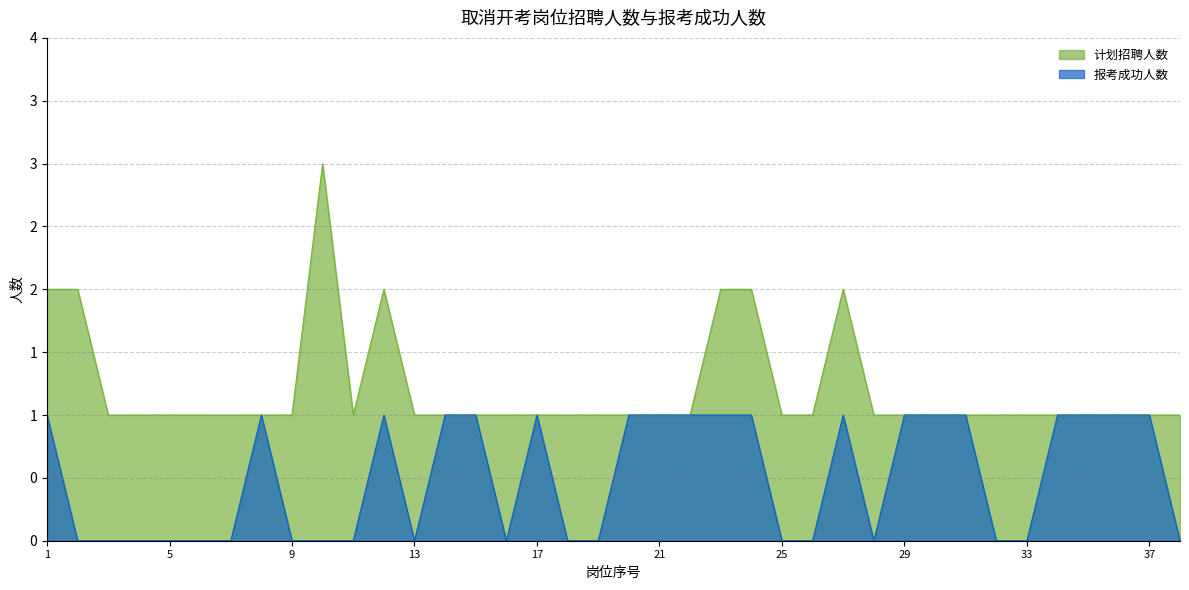

What are all the series names shown in the legend?

计划招聘人数, 报考成功人数